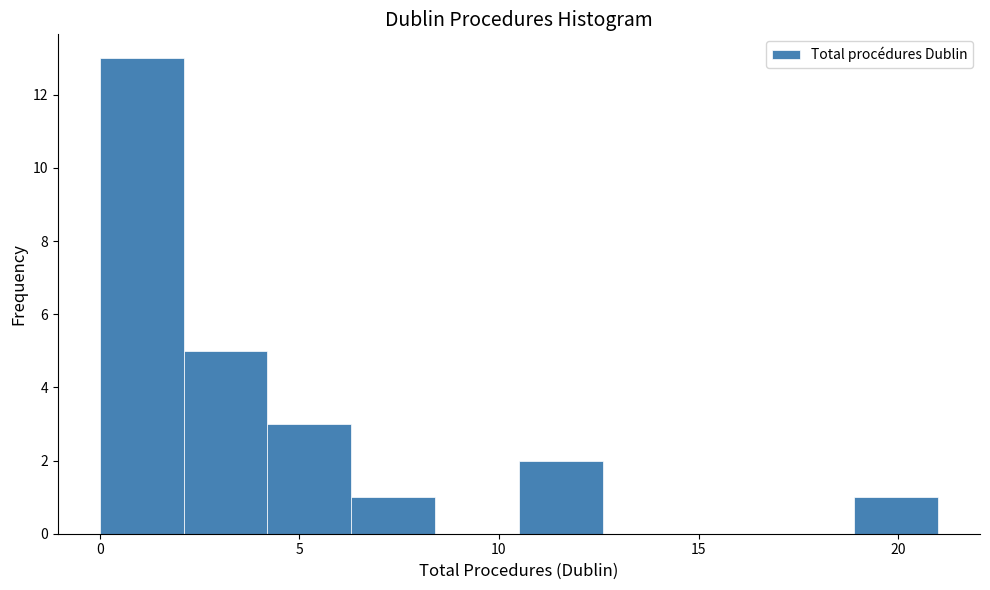

Which range on the x-axis has the tallest bar?

0.0 to 2.1